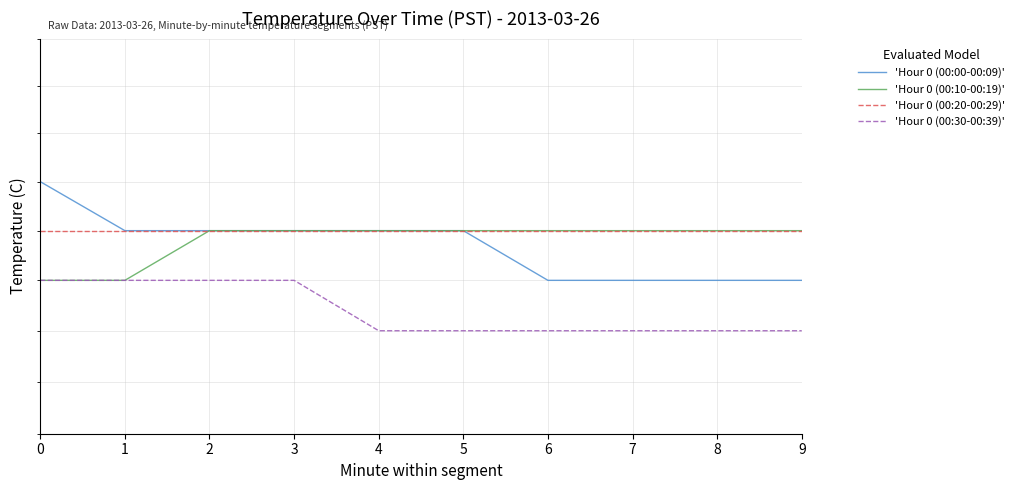

Between 4 and 7, which series saw the biggest shift?

'Hour 0 (00:00-00:09)'